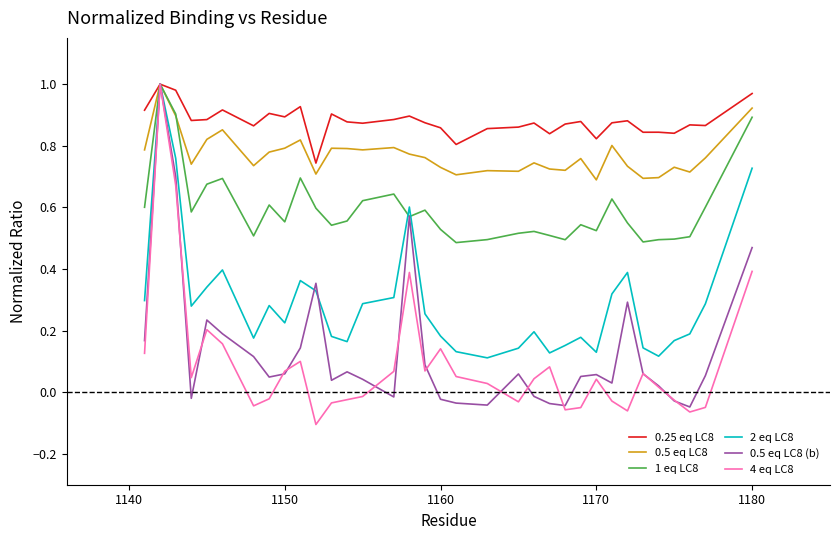

Which series has the largest range (max minus min)?

4 eq LC8